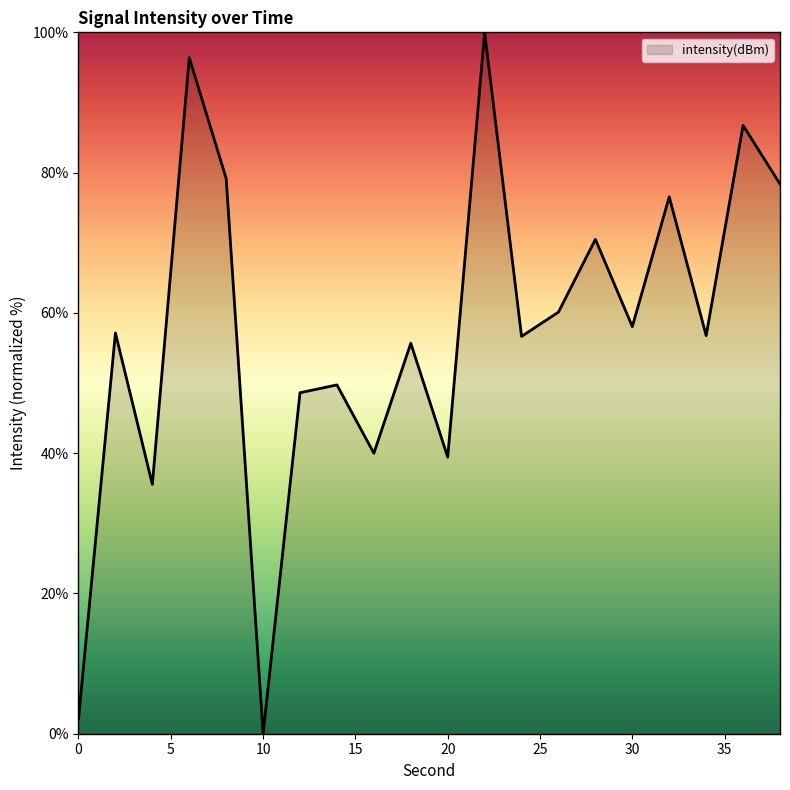

How many interior local peaks (higher than both neighbors) does the data have?

8